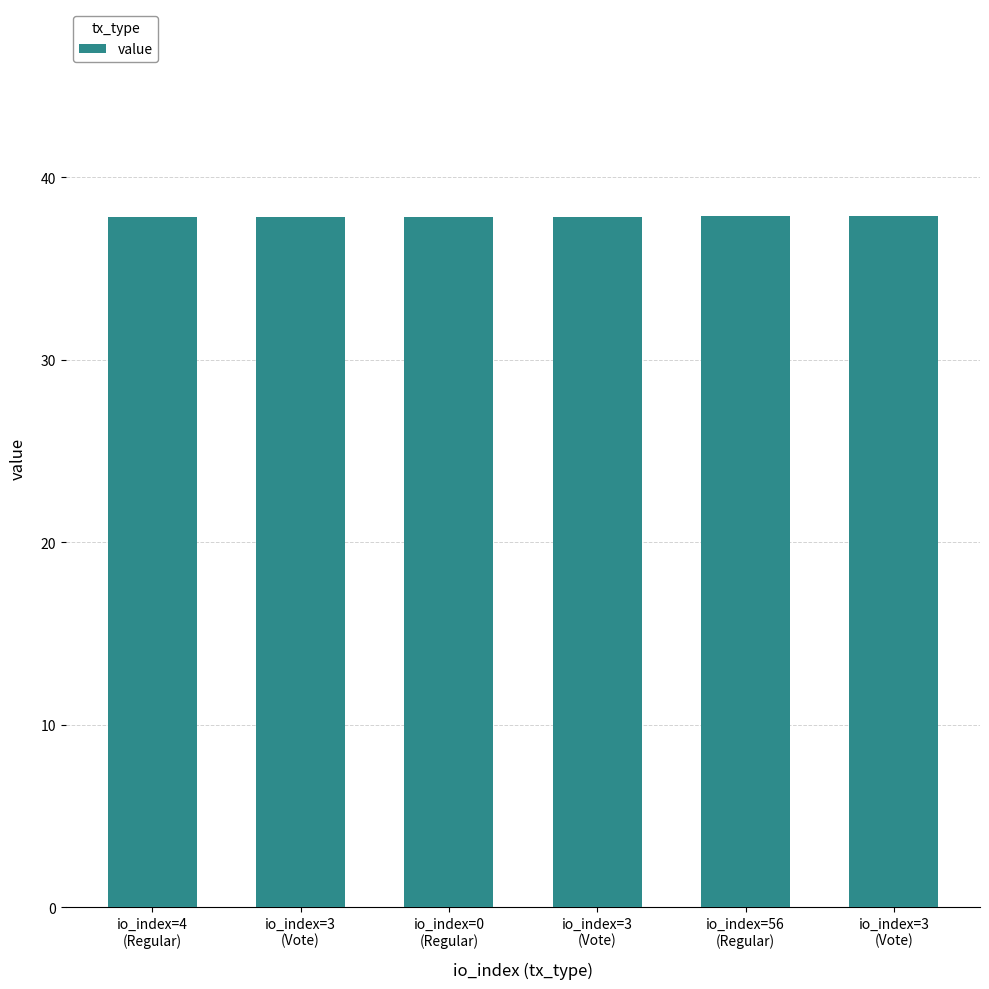

Does the chart contain any negative values?

No